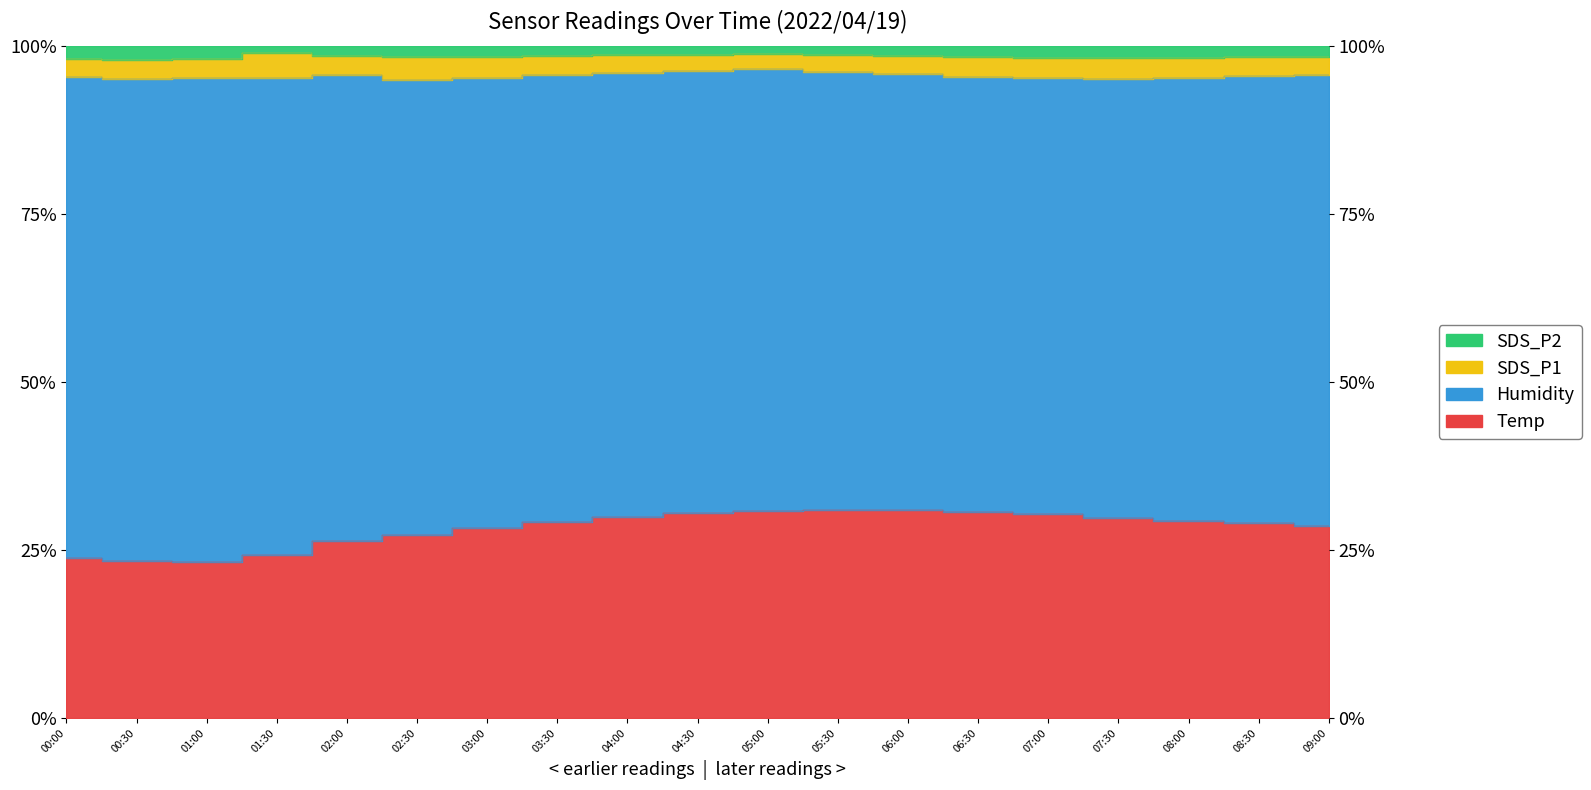

Between 04:30 and 01:30, which is larger?

04:30